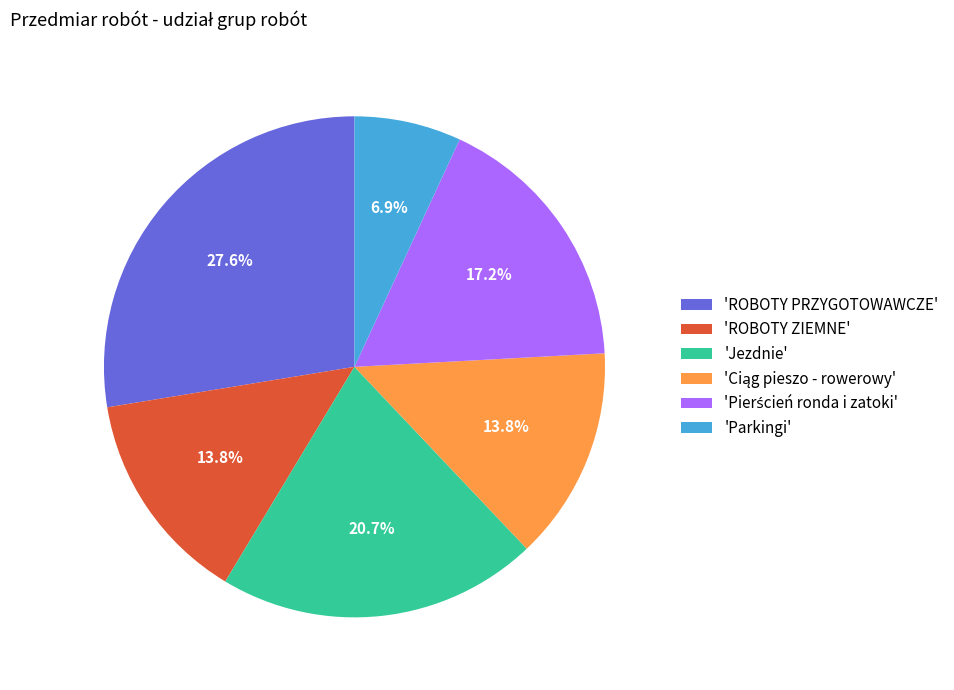

What percentage is NOT represented by 'Jezdnie'?

79.3%